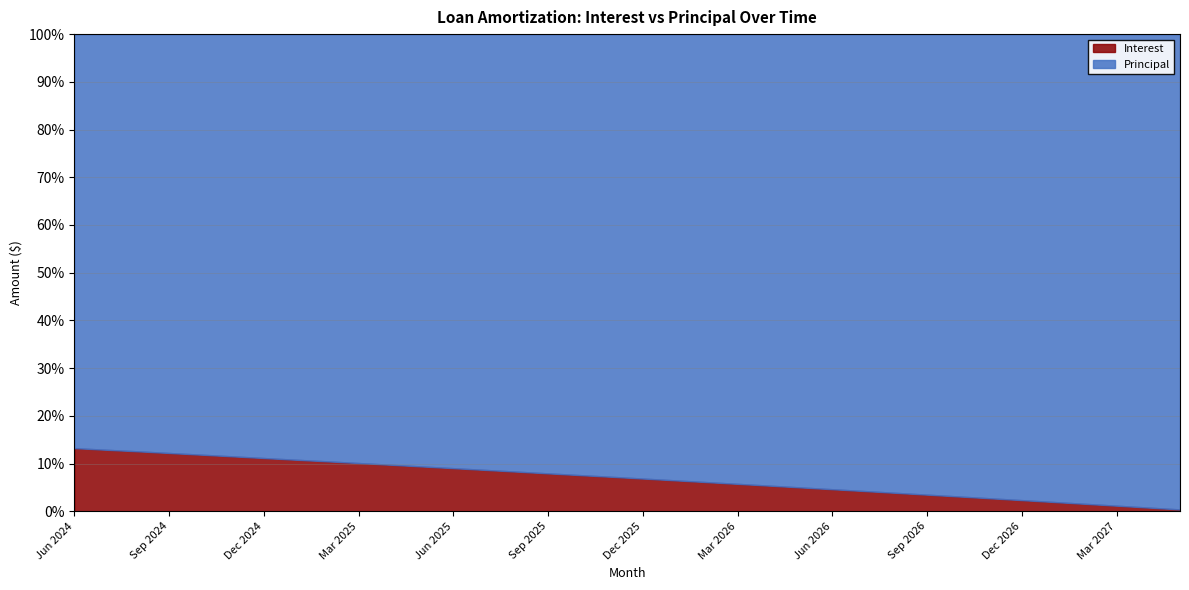

Rank the series by their average value, from highest to lowest.

Principal, Interest